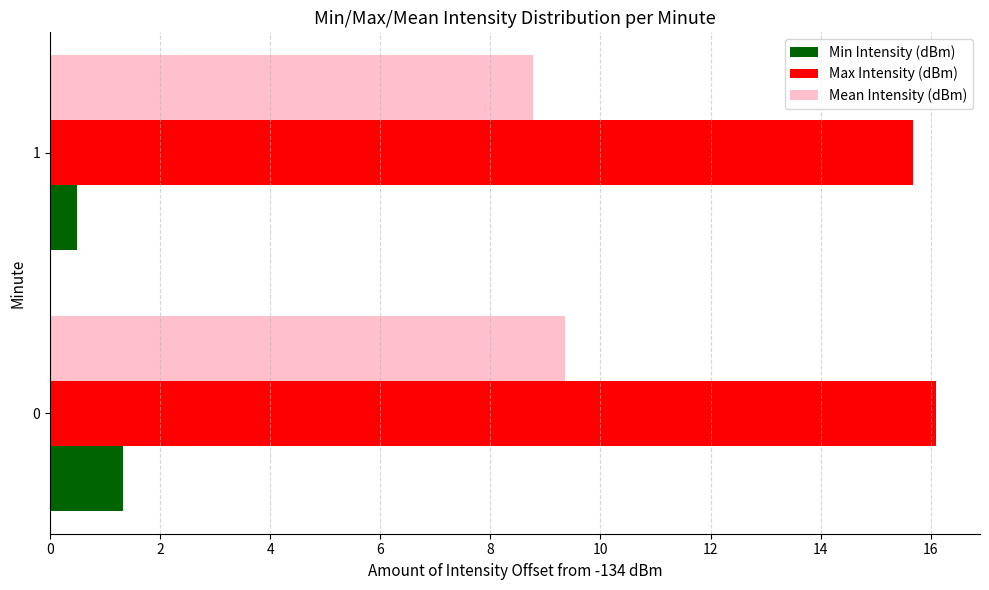

What is the maximum value shown in the chart?

16.1